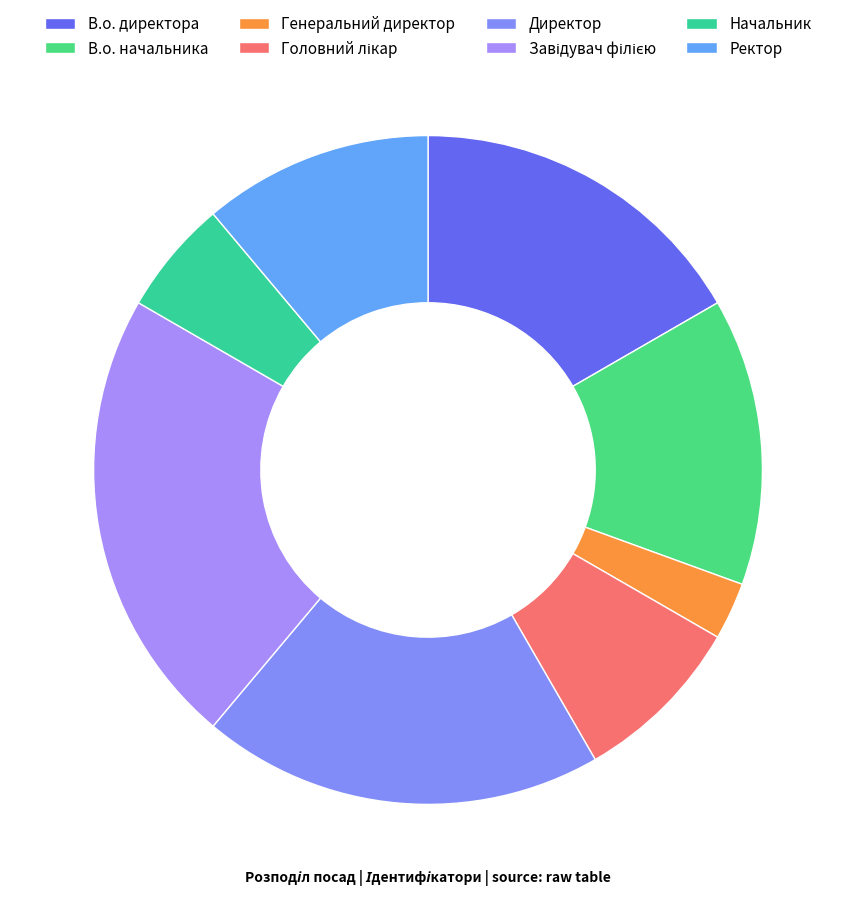

What portion of the pie excludes Директор?

80.6%